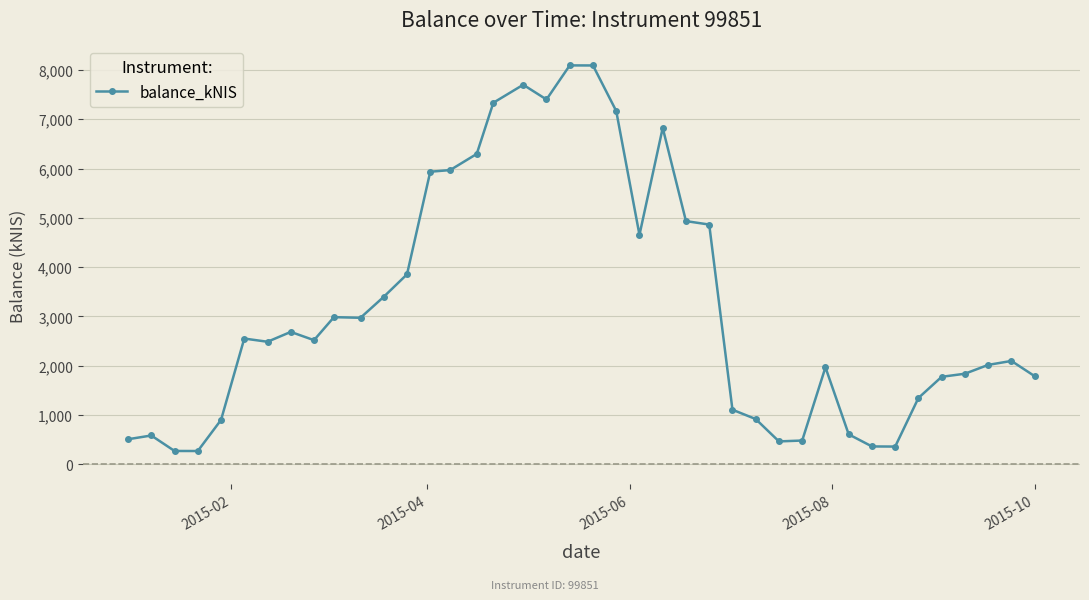

What is the difference between the maximum and second lowest values?

7817.2